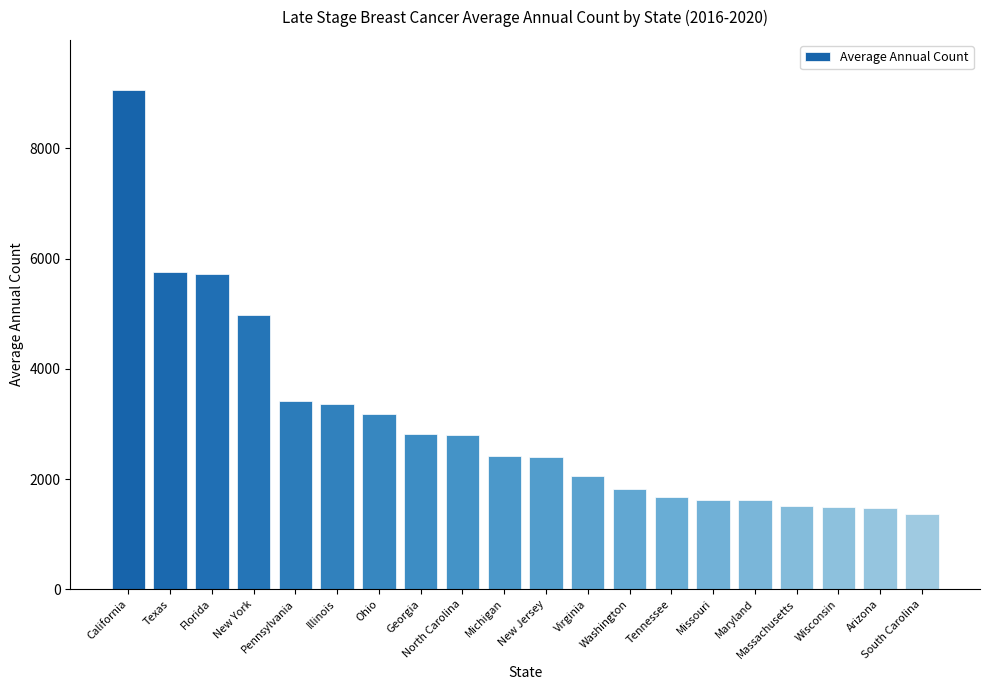

What is the maximum value shown in the chart?

9065